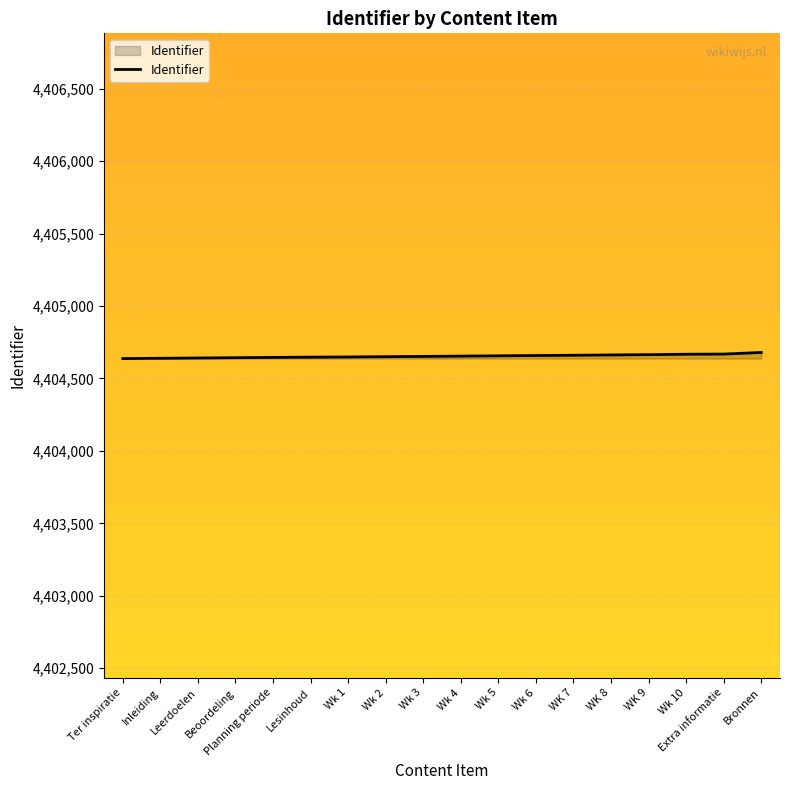

Is it true that the value at Leerdoelen is 4404641?

True